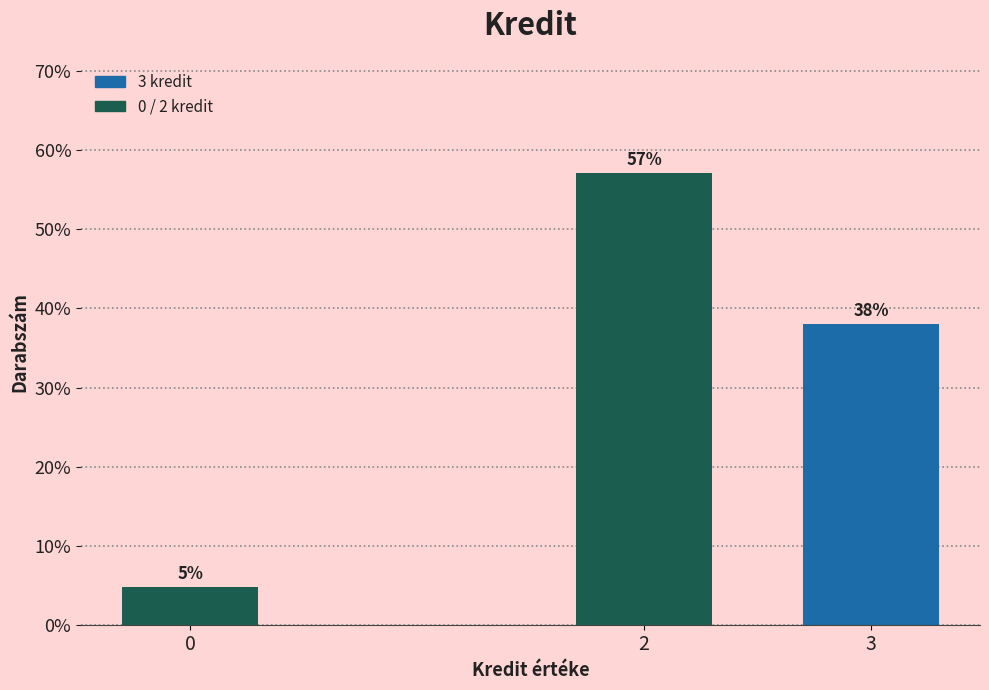

What is the approximate value at 2?

57.1